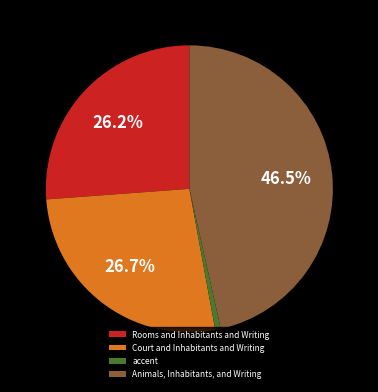

Is there a majority slice in this chart?

No